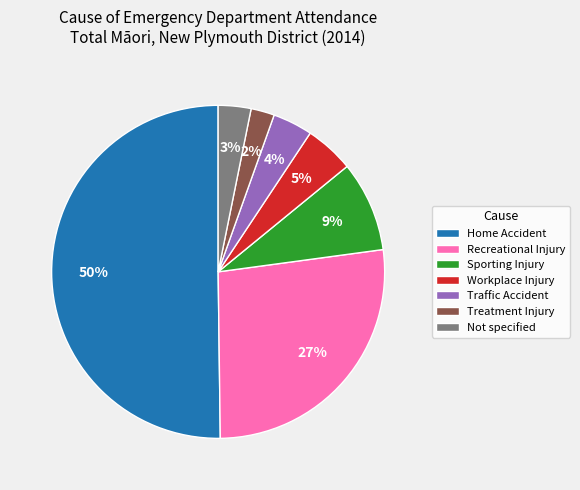

To the nearest percent, what is the difference between the largest and smallest slice percentages?

48%